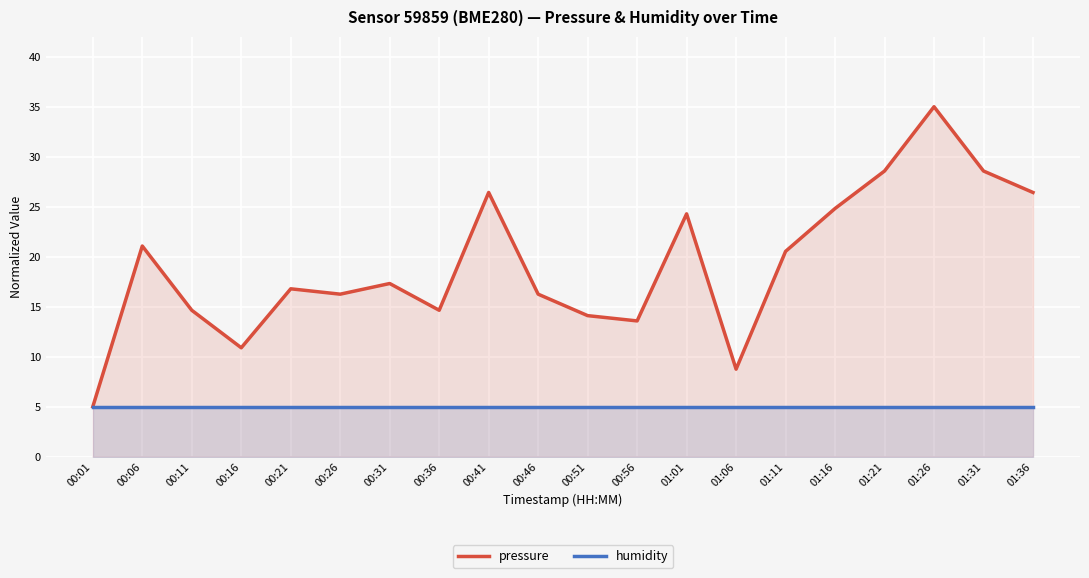

True or false: pressure and humidity intersect in this chart.

False